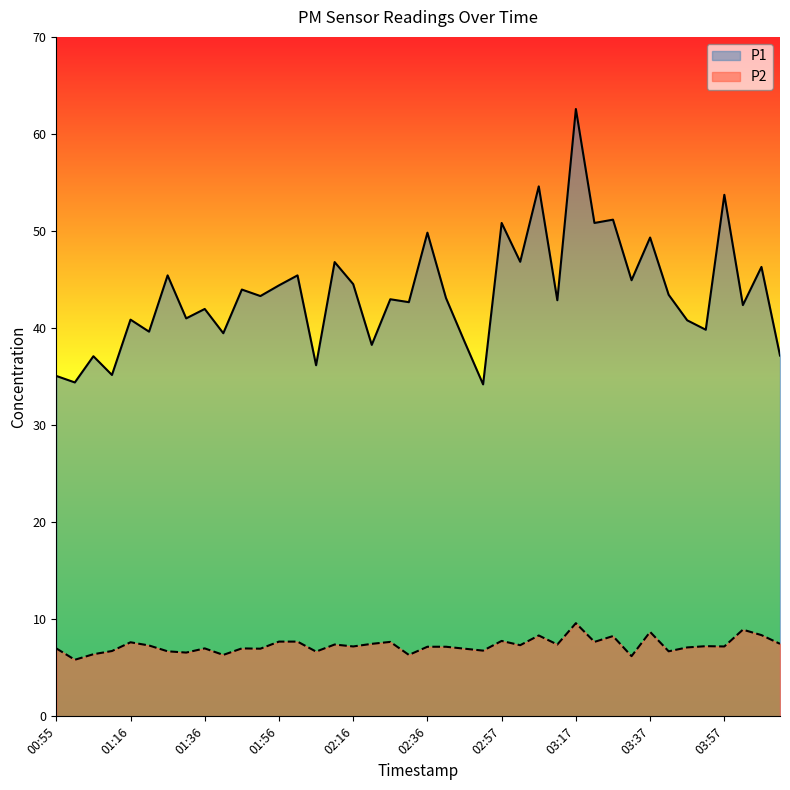

What is the label of the 10th point from the left?

01:41